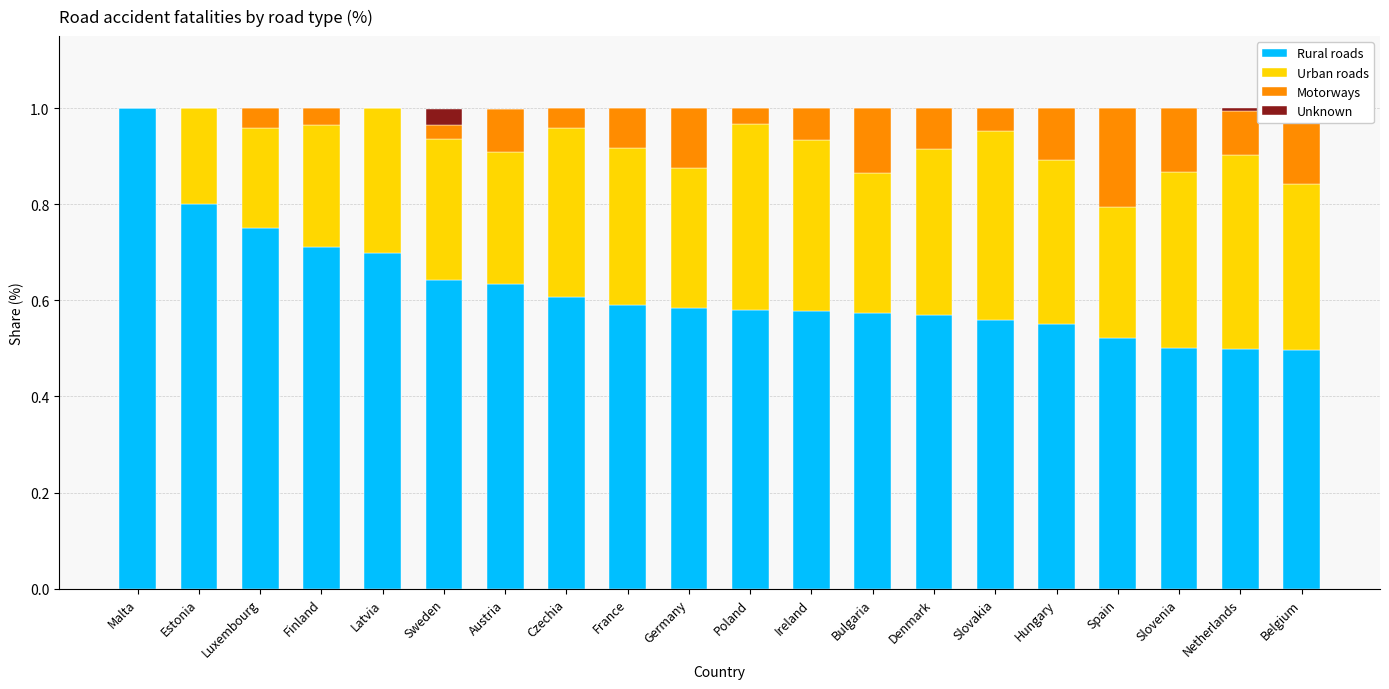

What position from the left is Czechia?

8